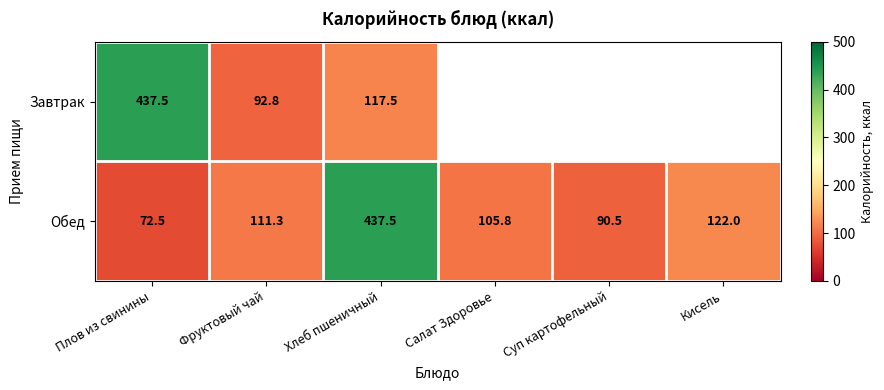

The Обед series shows 203.0 at Кисель. True or false?

False